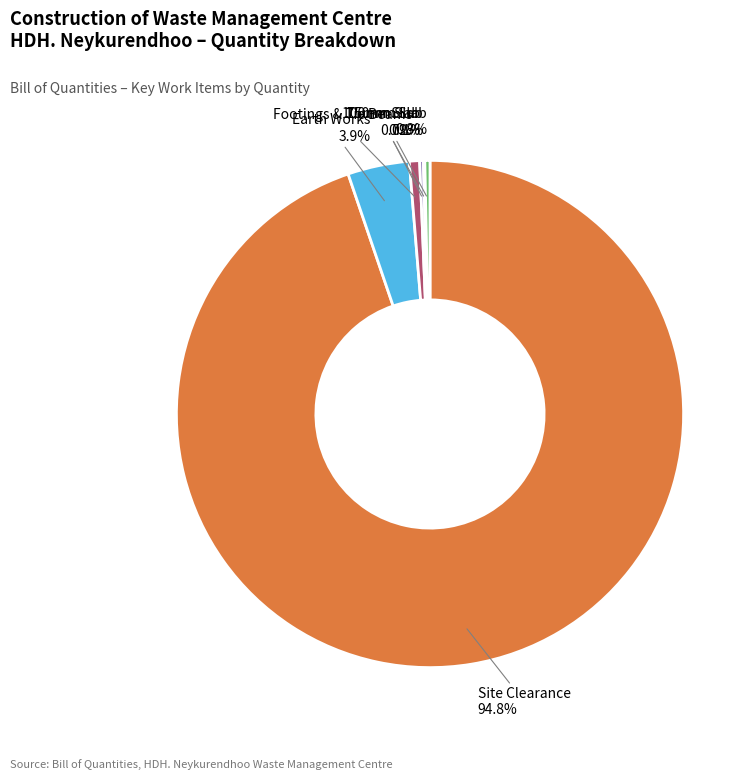

Which has a higher value, Earth Works or 150mm Slab?

Earth Works